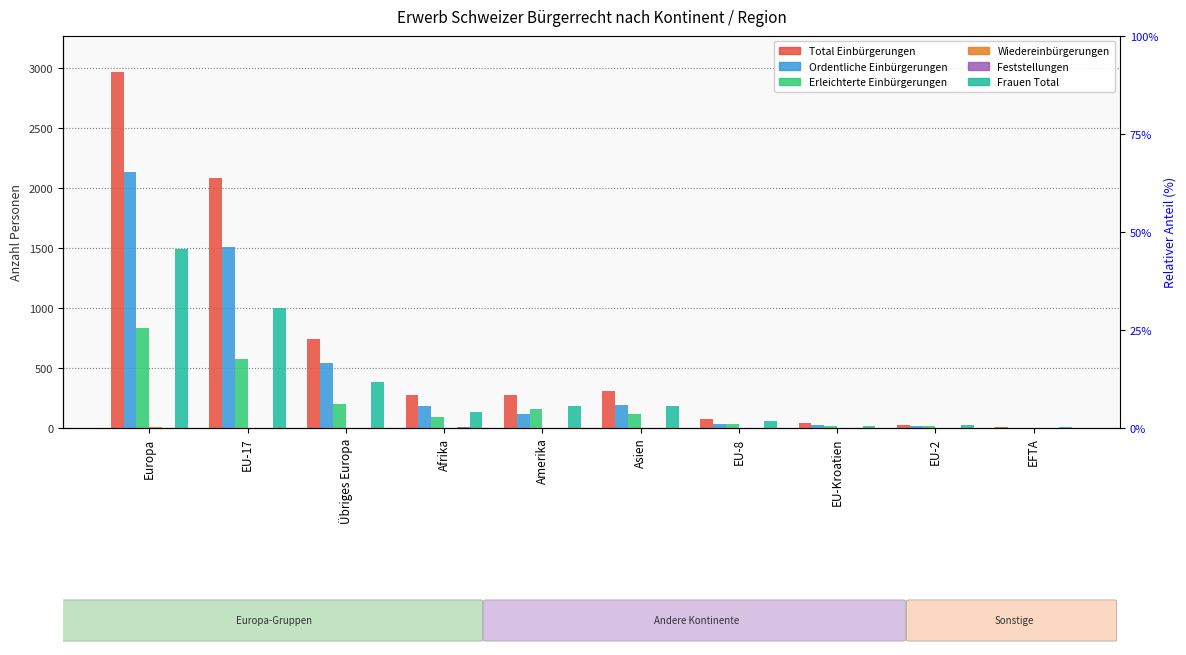

How many bars are there in each group?

6